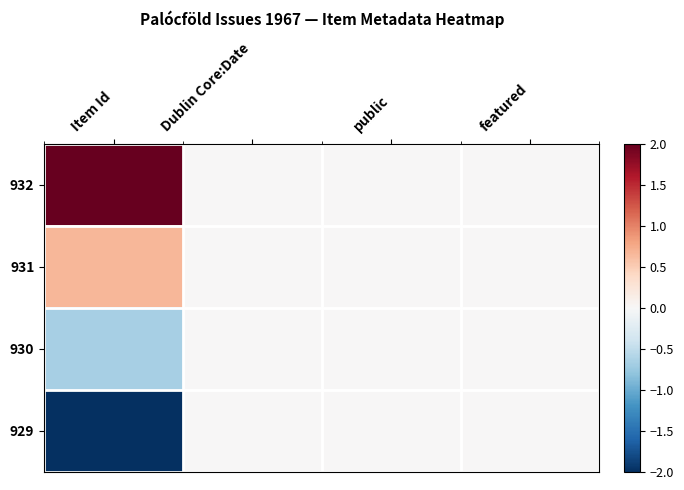

Rank the series by their average value, from highest to lowest.

932, 931, 930, 929